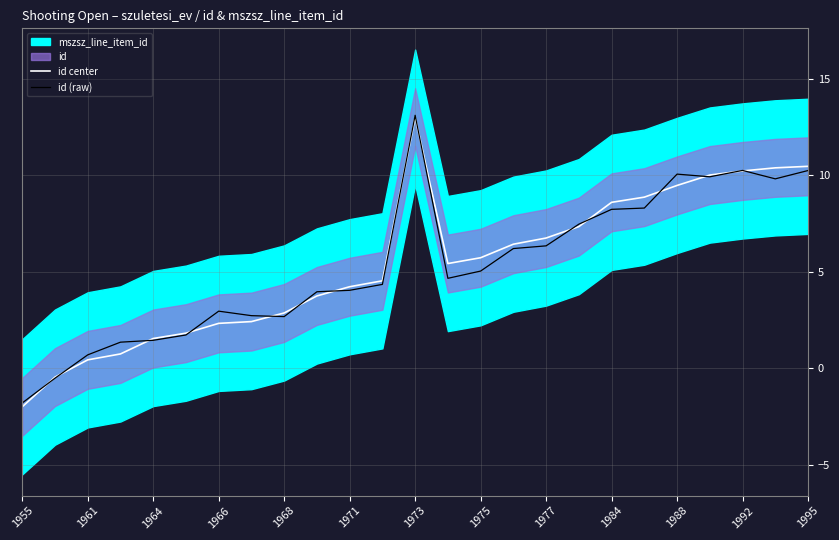

Is it true that id center equals 2.9 at 1968?

True